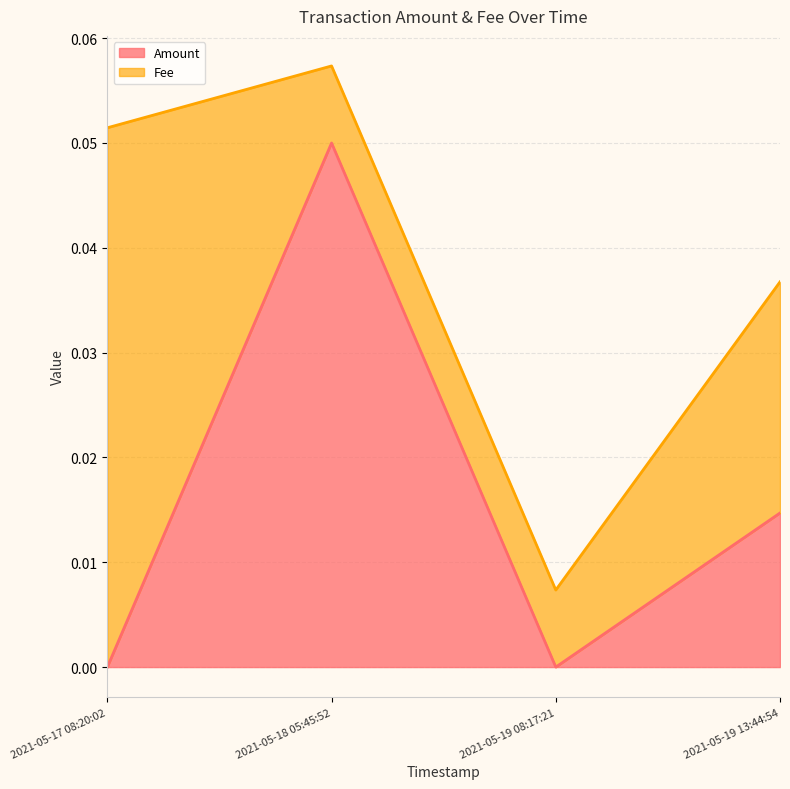

How many points are higher than both their immediate neighbors (excluding endpoints)?

1